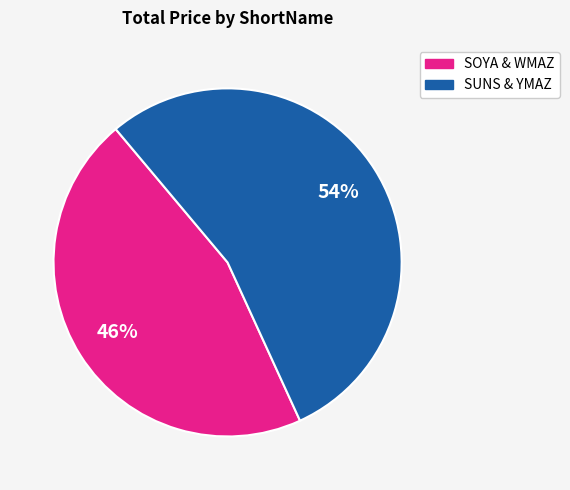

Is there any slice that represents more than half of the pie?

Yes